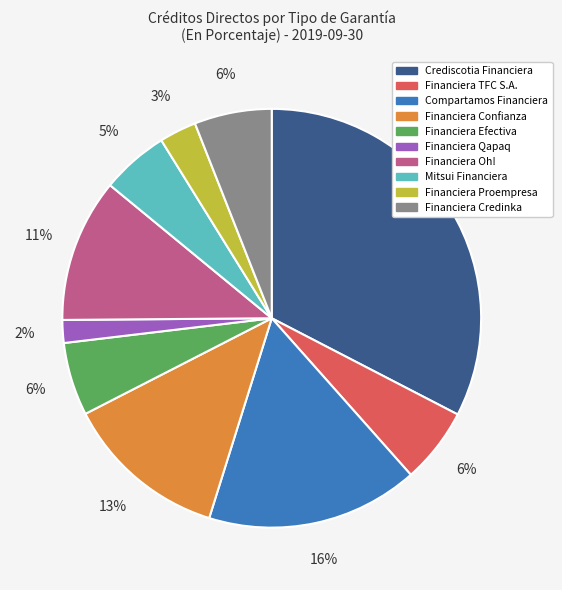

What is the largest slice in the pie chart?

Crediscotia Financiera